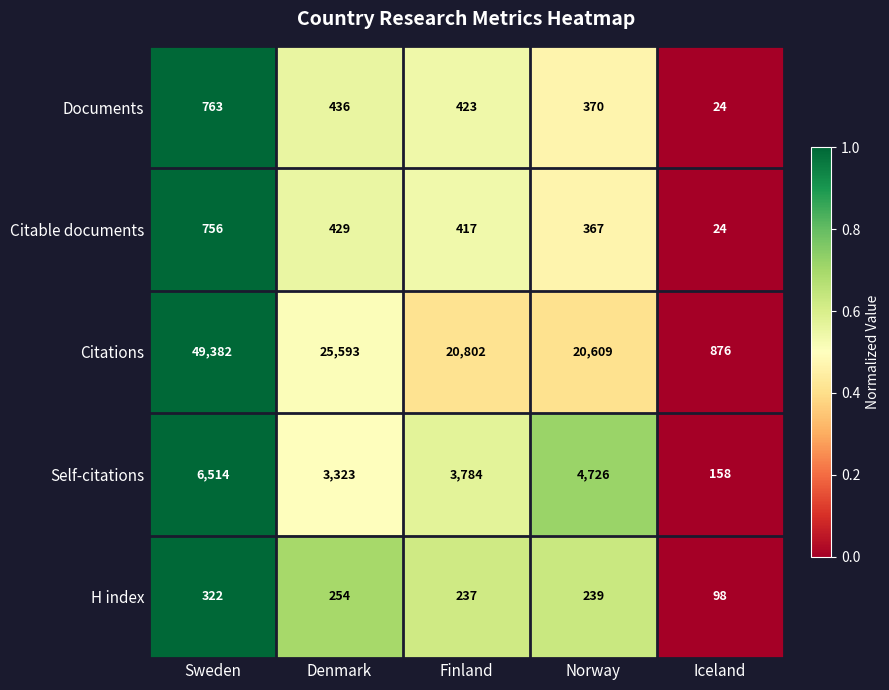

What is the difference between the highest and lowest values at Finland?

20565